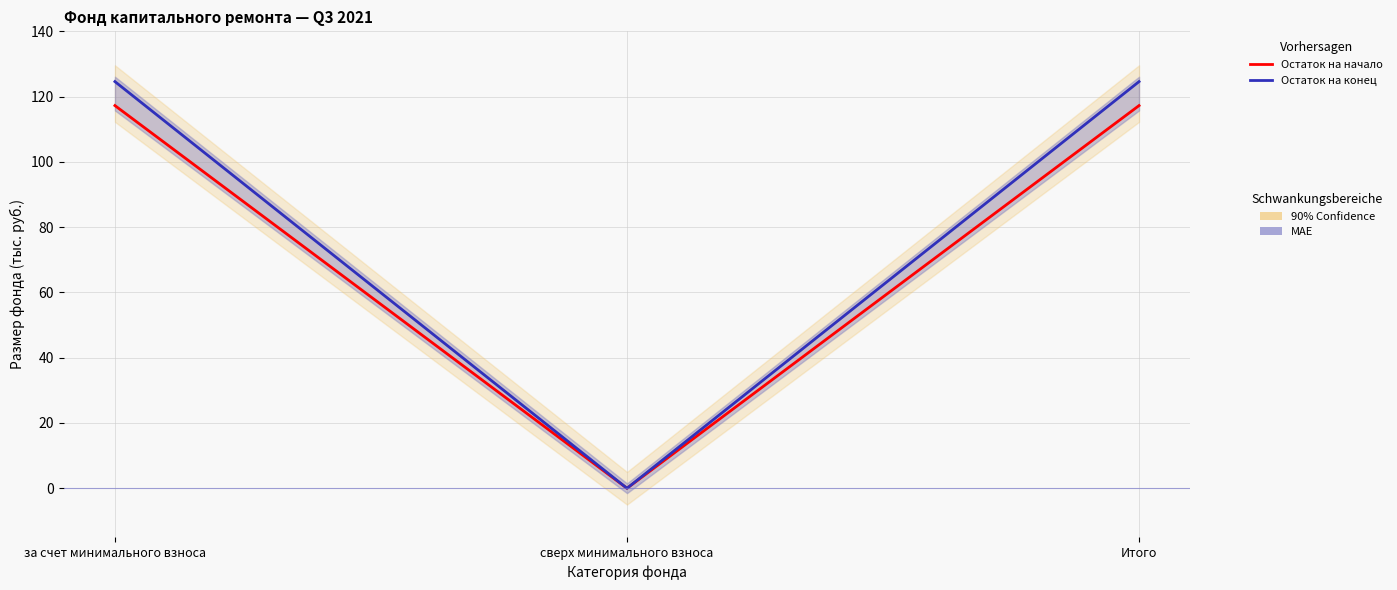

How many data points in Остаток на конец are less than 124?

1